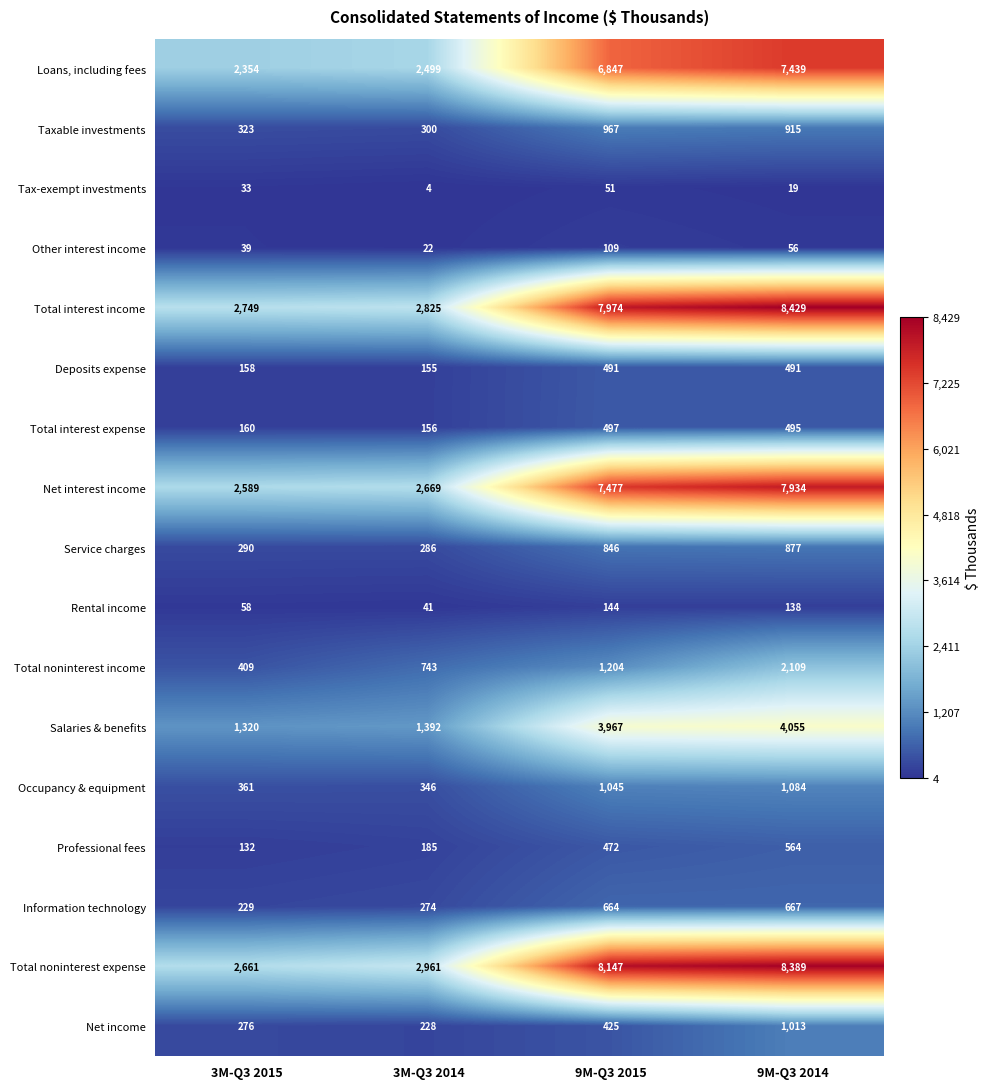

At which category is the sum across all series the highest?

9M-Q3 2014